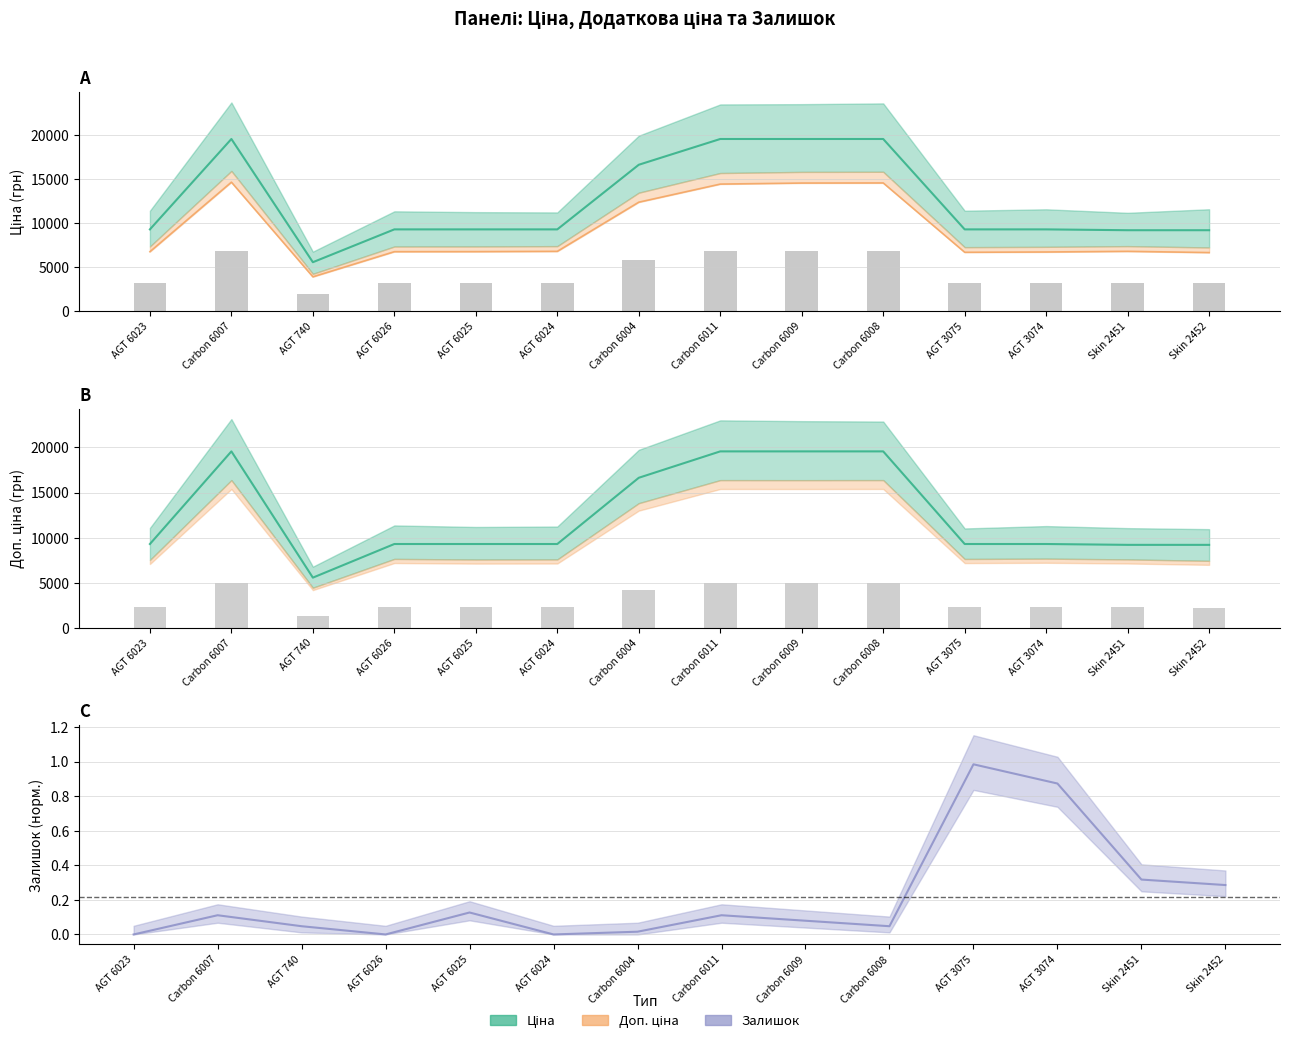

Is the value of Ціна at AGT 740 greater than the value of Залишок at Carbon 6011?

Yes